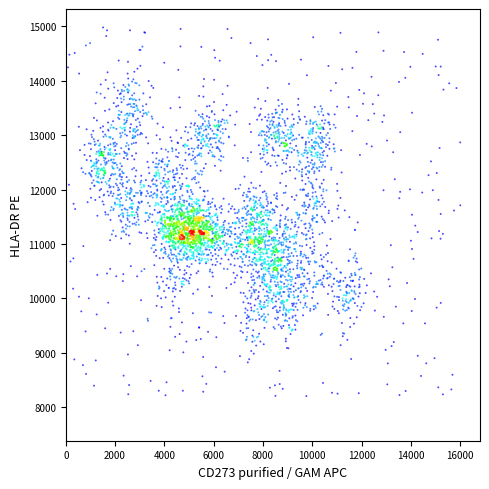

What is the range of Y values (max minus min)?

6780.1